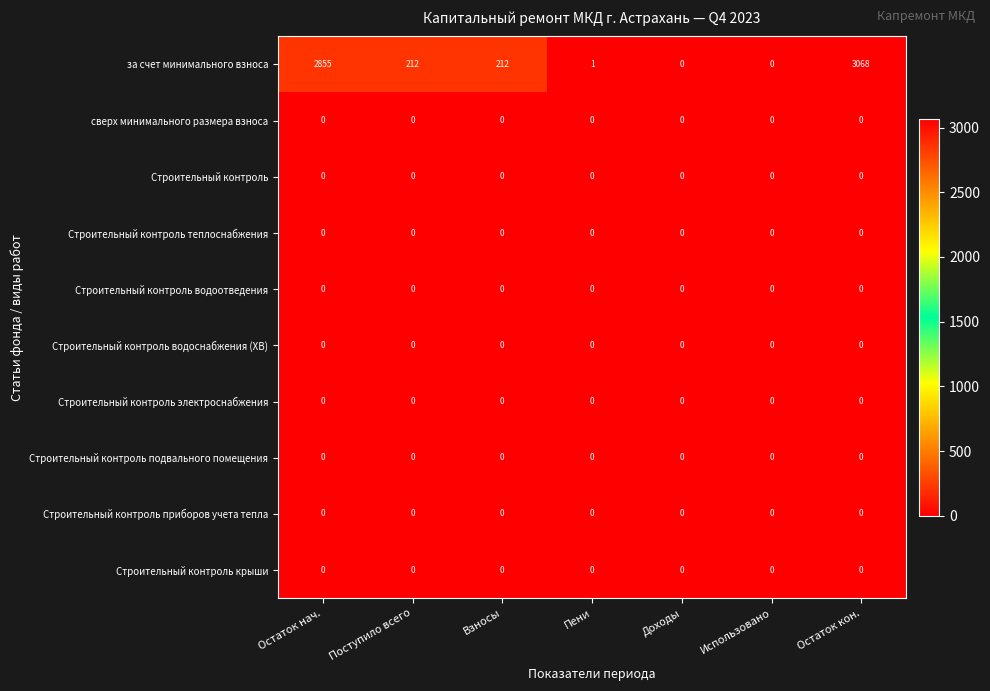

The за счет минимального взноса series shows 1169 at Остаток кон.. True or false?

False